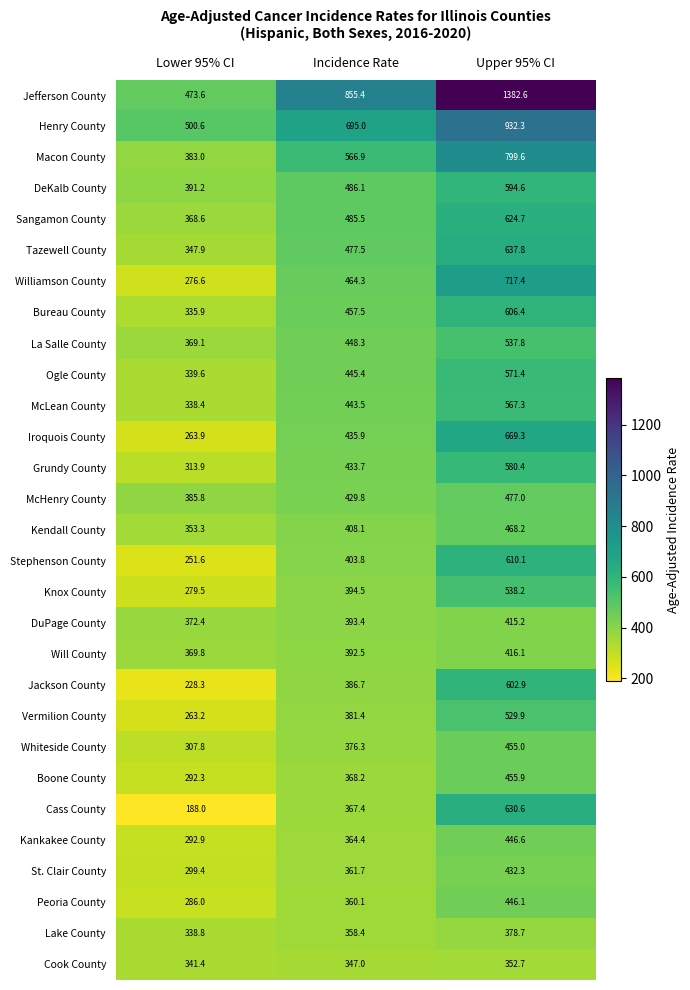

What is the difference between the second highest and minimum values in the Grundy County series?

119.8